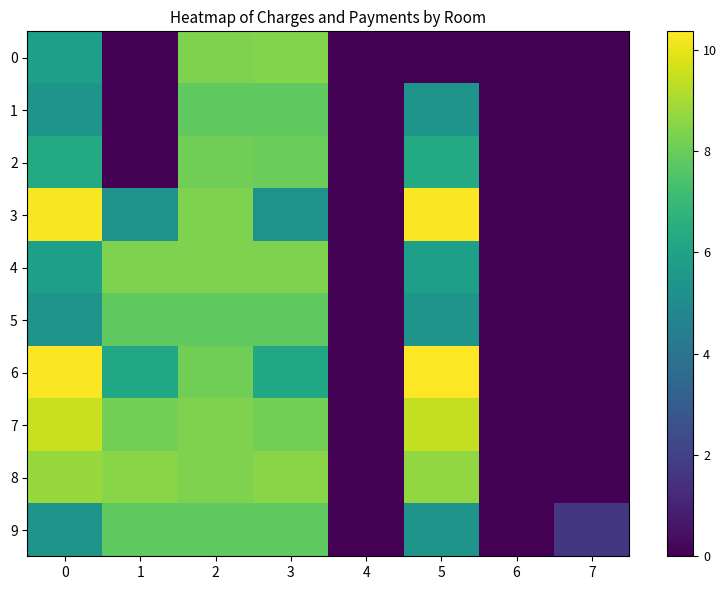

Which label corresponds to the smallest value in the chart?

1